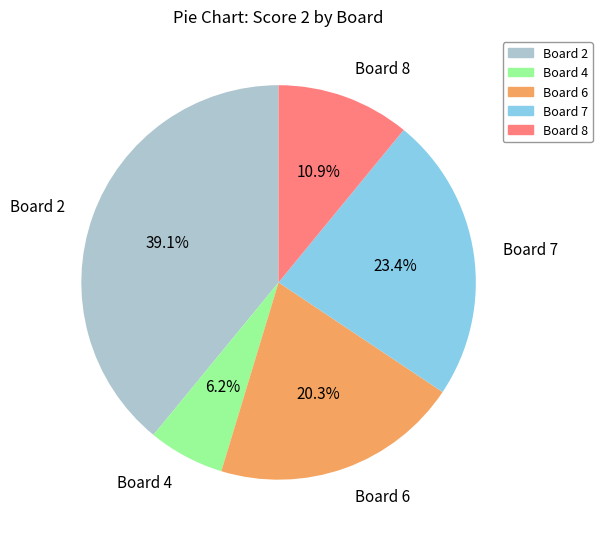

Do Board 6 and Board 7 together represent more than half of the pie?

No